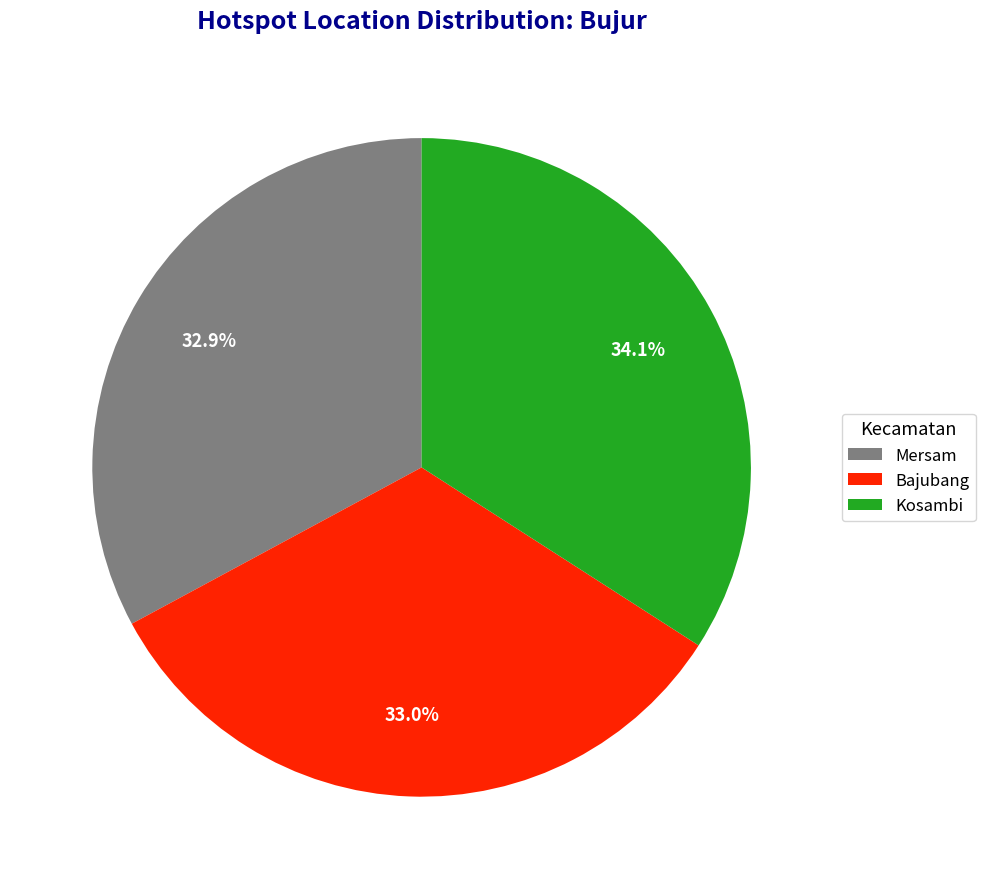

True or false: Kosambi accounts for 34% of the total.

True